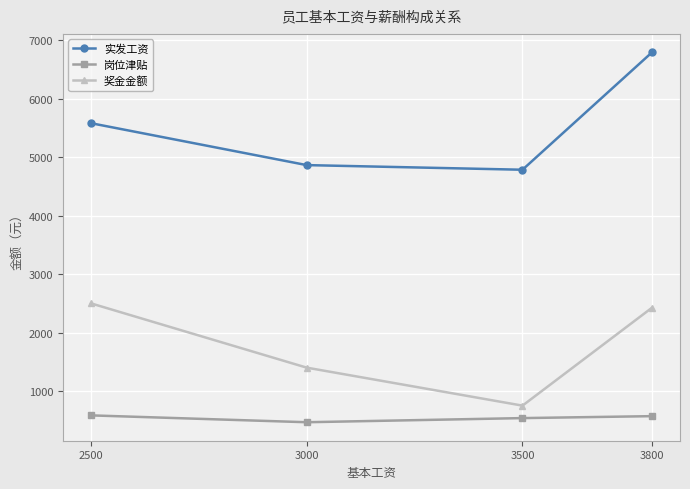

Is this an area chart (filled region under the line)?

No